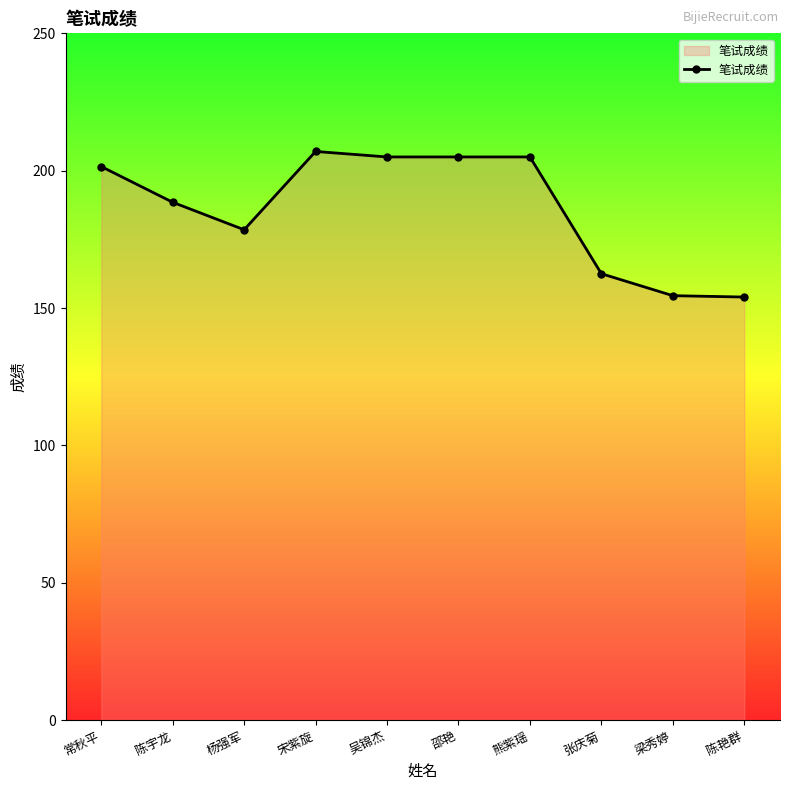

What is the maximum value shown in the chart?

207.0